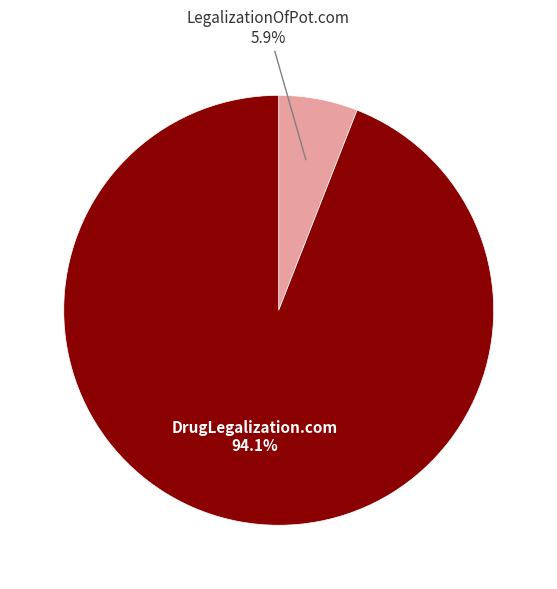

Is there a majority slice in this chart?

Yes